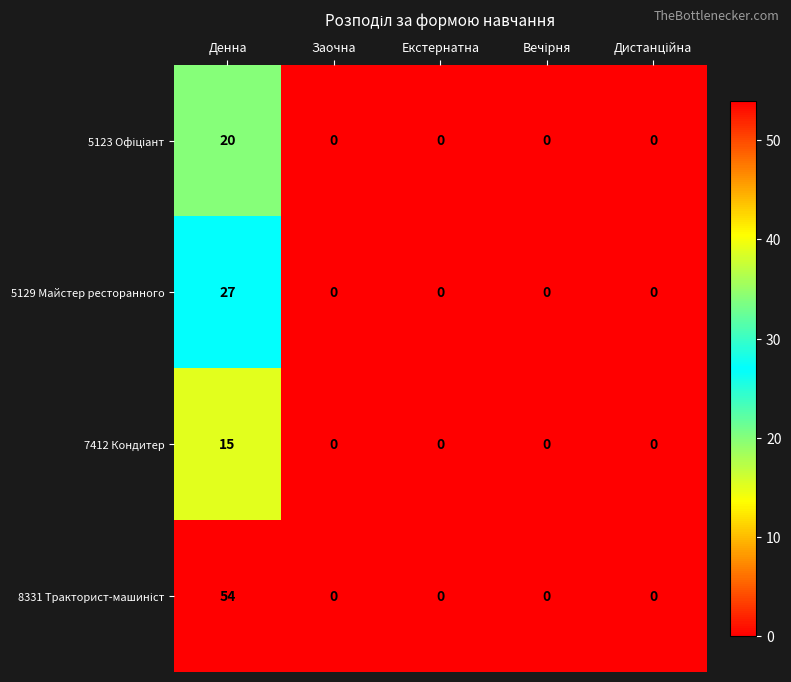

What is the highest value of the 5129 Майстер ресторанного series?

27